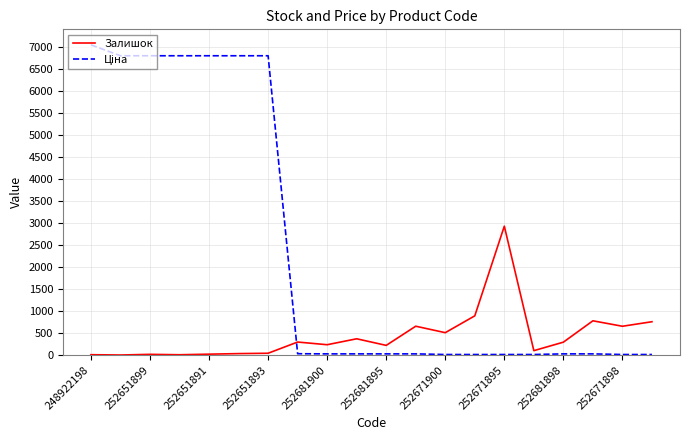

What is the difference between the maximum and minimum values in the Залишок series?

2930.0